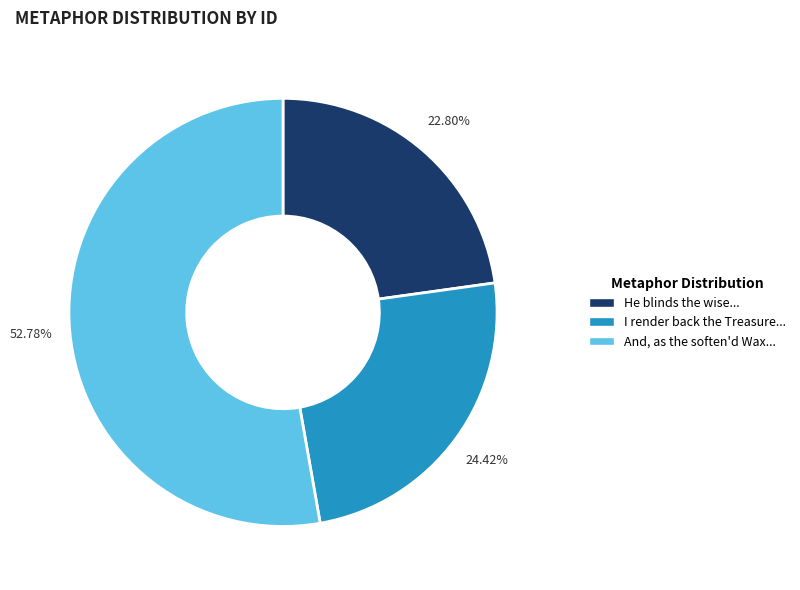

How many segments does this pie chart have?

3